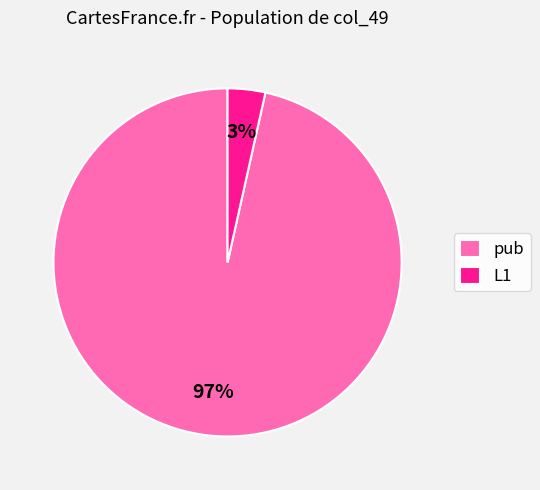

Count the number of slices in the pie.

2